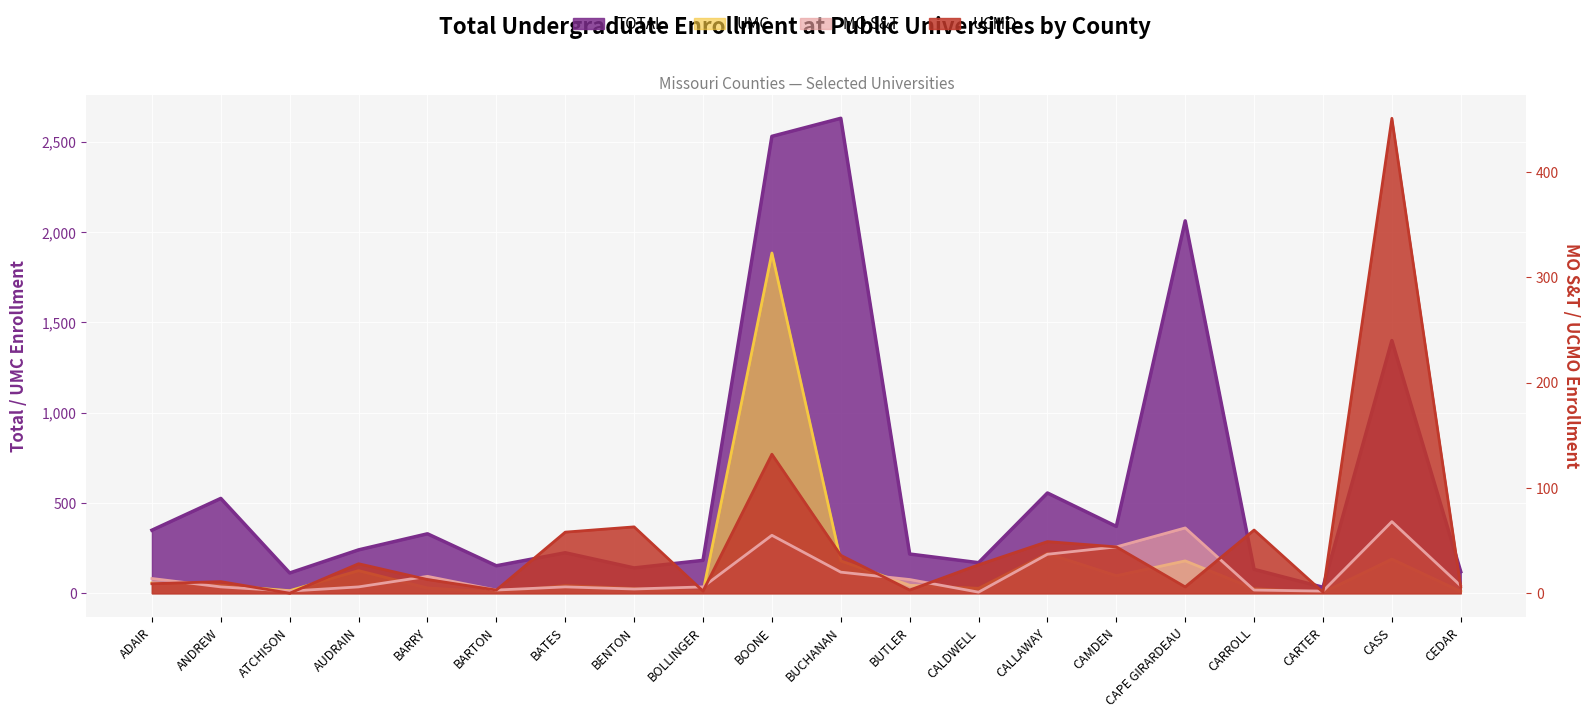

Which has a higher value, BOLLINGER or BARTON?

BOLLINGER